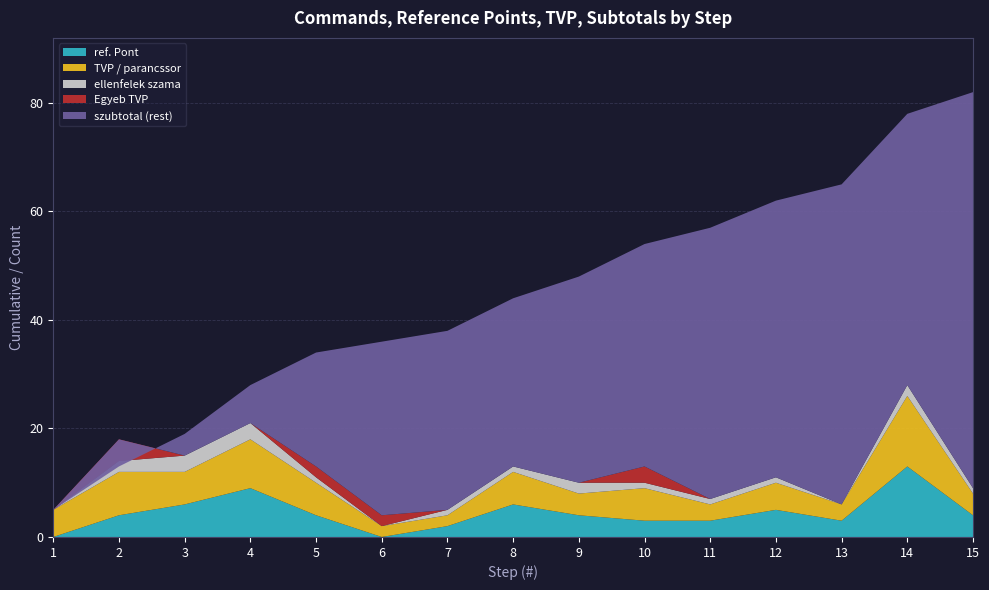

Reading left to right, extract all data points from this chart.

szubtotal: 1=5	2=13	3=19	4=28	5=34	6=36	7=38	8=44	9=48	10=54	11=57	12=62	13=65	14=78	15=82
TVP / parancssor: 1=5	2=8	3=6	4=9	5=6	6=2	7=2	8=6	9=4	10=6	11=3	12=5	13=3	14=13	15=4
ellenfelek szama: 1=0	2=2	3=3	4=3	5=1	6=0	7=1	8=1	9=2	10=1	11=1	12=1	13=0	14=2	15=1
ref. Pont: 1=0	2=4	3=6	4=9	5=4	6=0	7=2	8=6	9=4	10=3	11=3	12=5	13=3	14=13	15=4
Egyeb TVP: 1=0	2=4	3=0	4=0	5=2	6=2	7=0	8=0	9=0	10=3	11=0	12=0	13=0	14=0	15=0